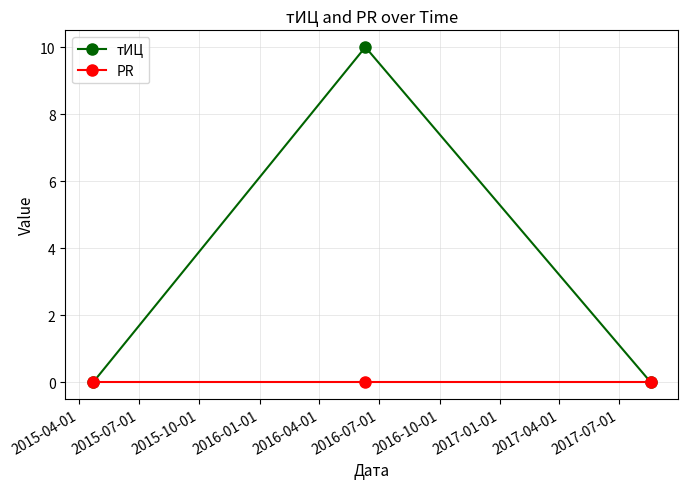

List the series in order of their overall mean, highest first.

тИЦ, PR